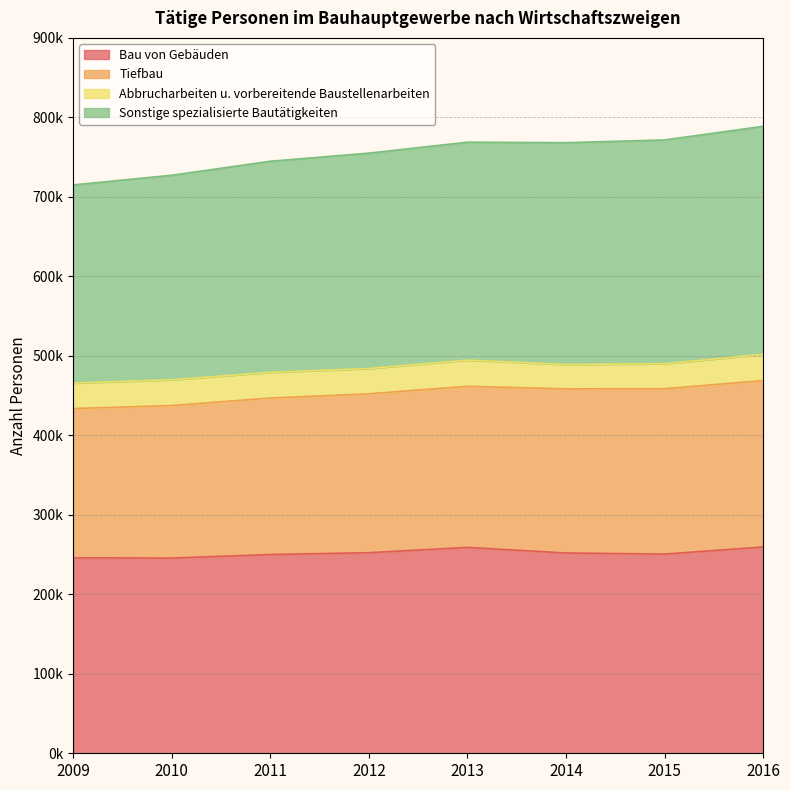

True or false: Sonstige spezialisierte Bautätigkeiten and Bau von Gebäuden intersect in this chart.

False